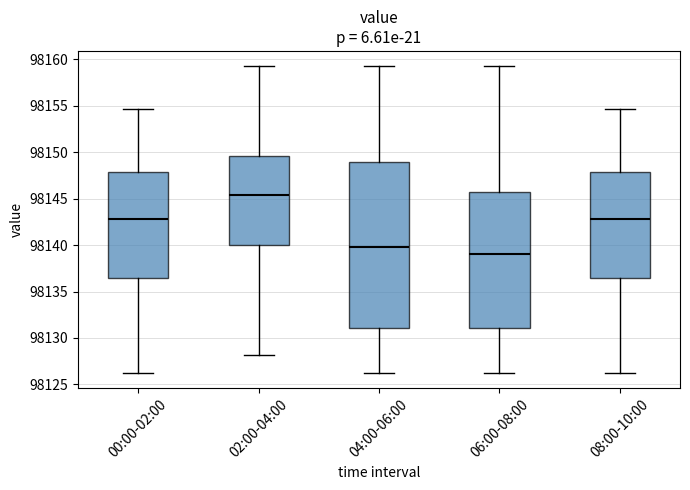

Comparing the boxes themselves (not the whiskers), which one is the tallest?

04:00-06:00